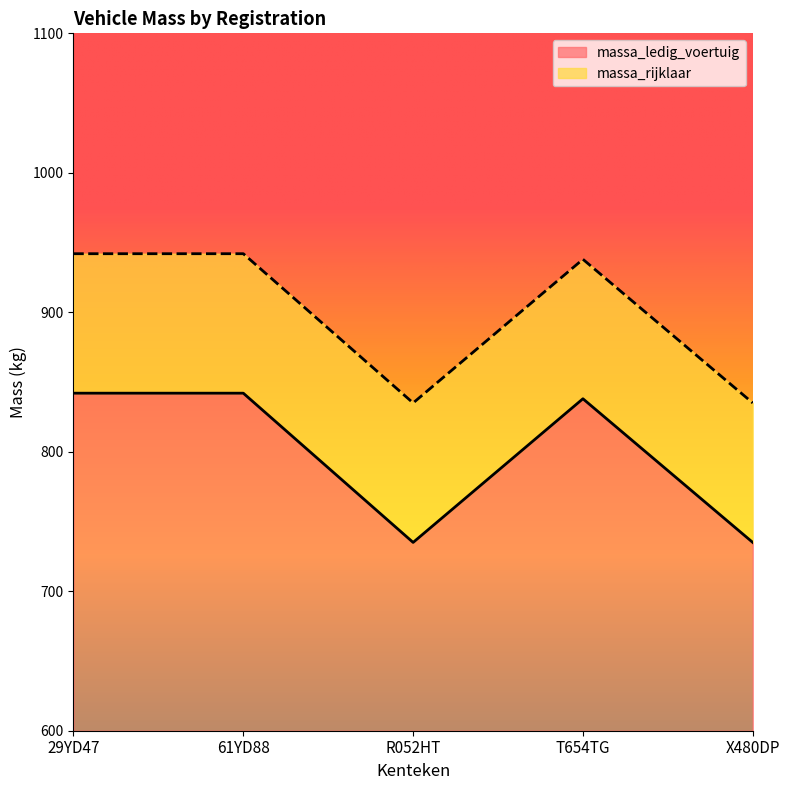

True or false: massa_ledig_voertuig and massa_rijklaar cross at least once.

False